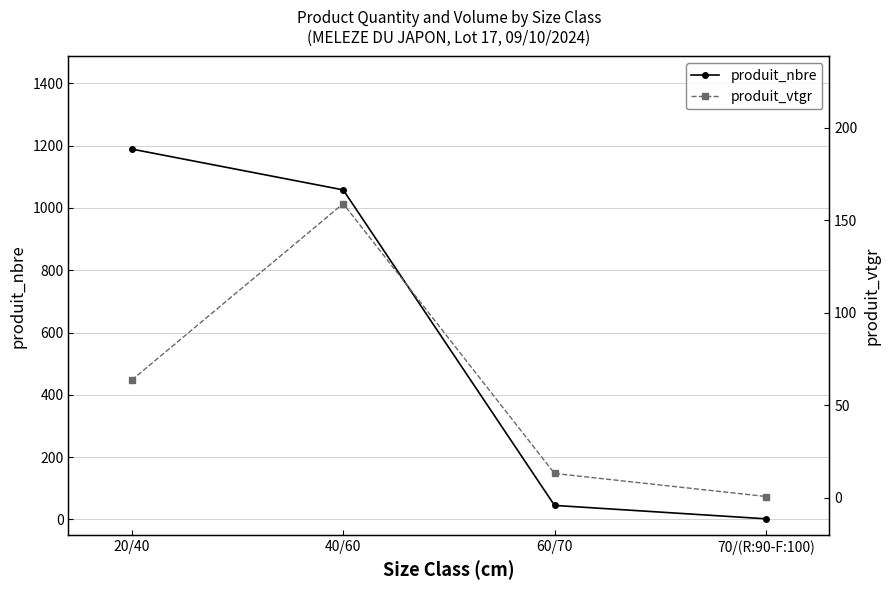

At which category does the chart reach its peak across all series?

20/40